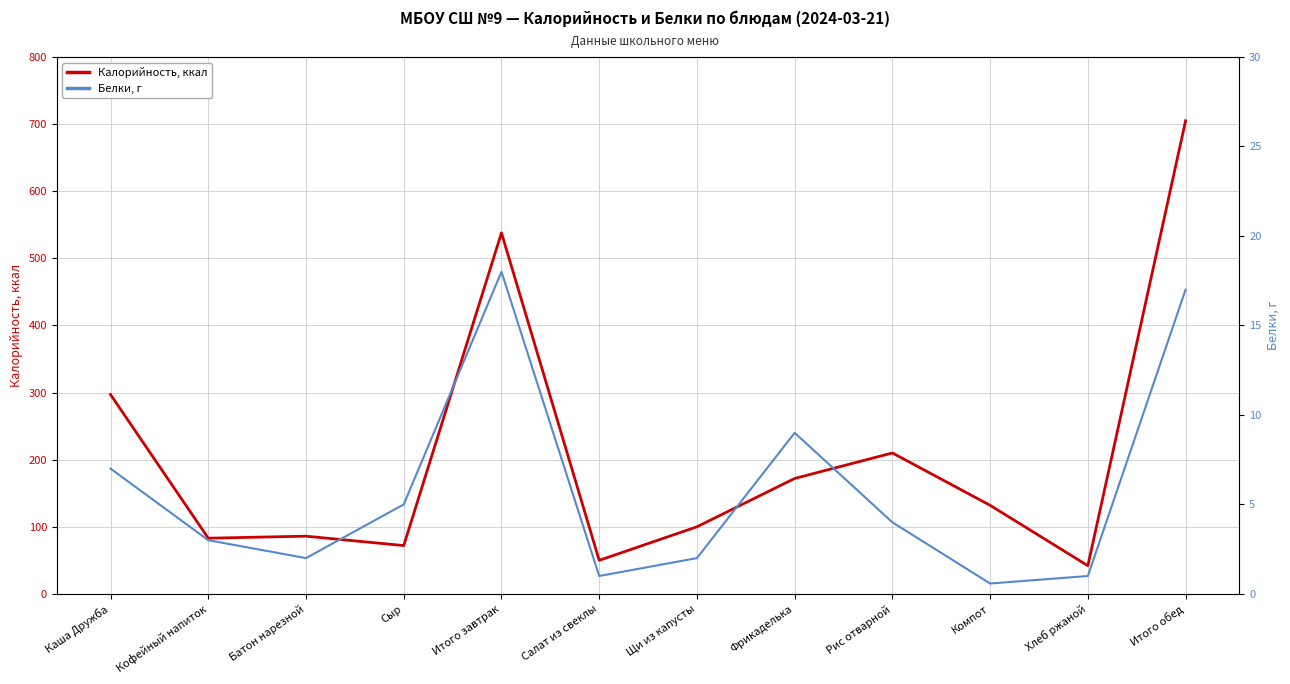

Which series has the largest total across all categories?

Калорийность, ккал